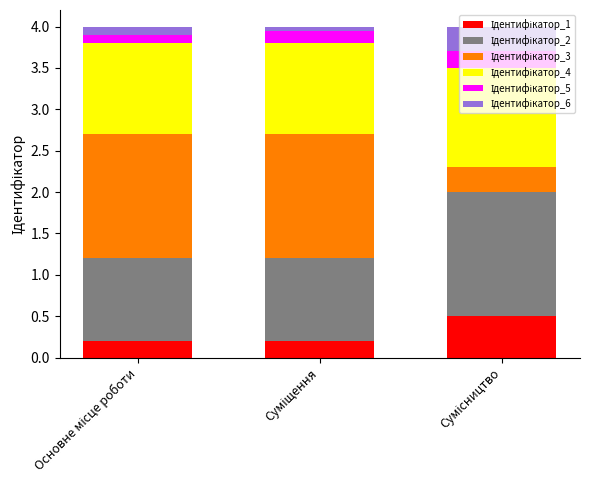

Does the chart contain any negative values?

No